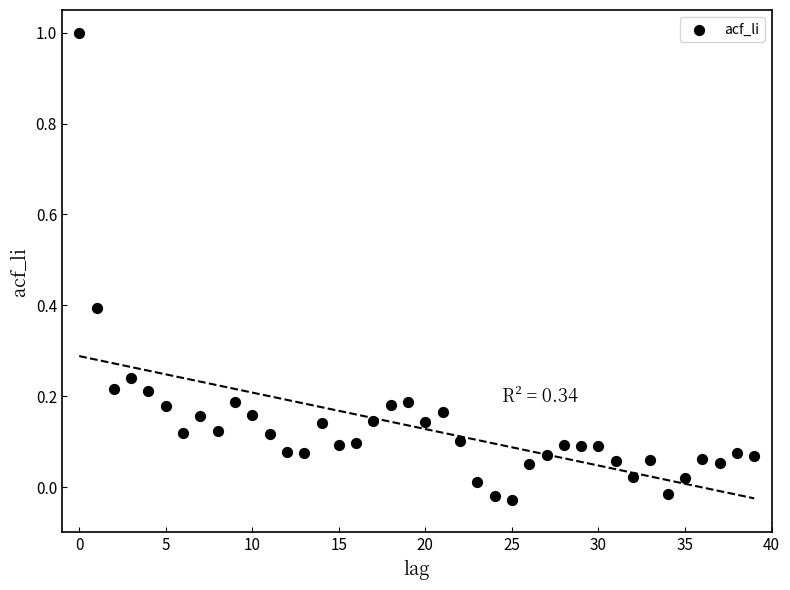

What is the range of Y values (max minus min)?

1.0